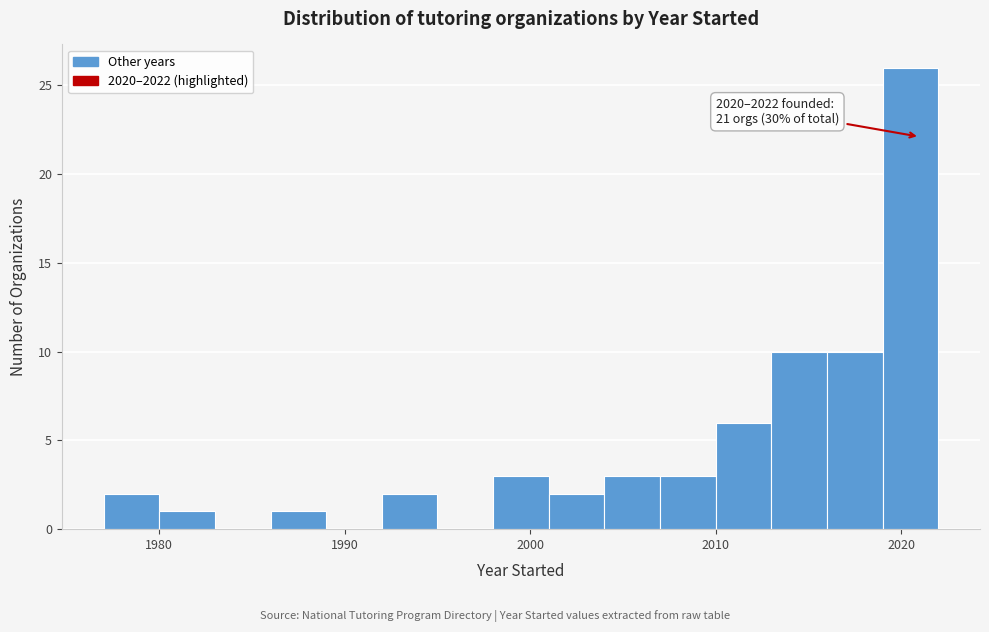

Read against the x-axis, roughly where is the centre of the tallest bar?

2021